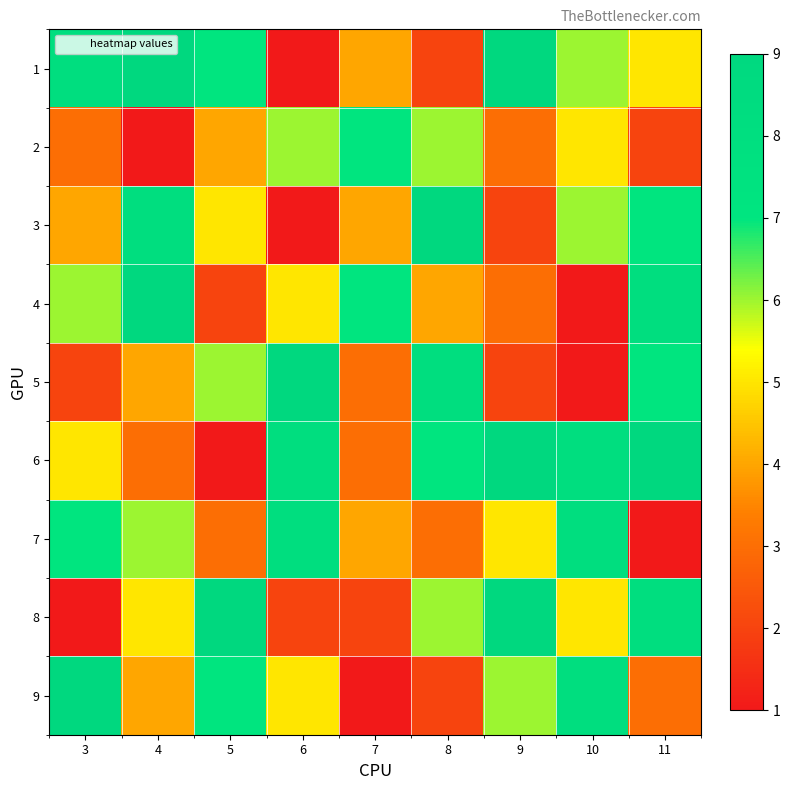

What is the spread (max minus min) of values at 6?

8